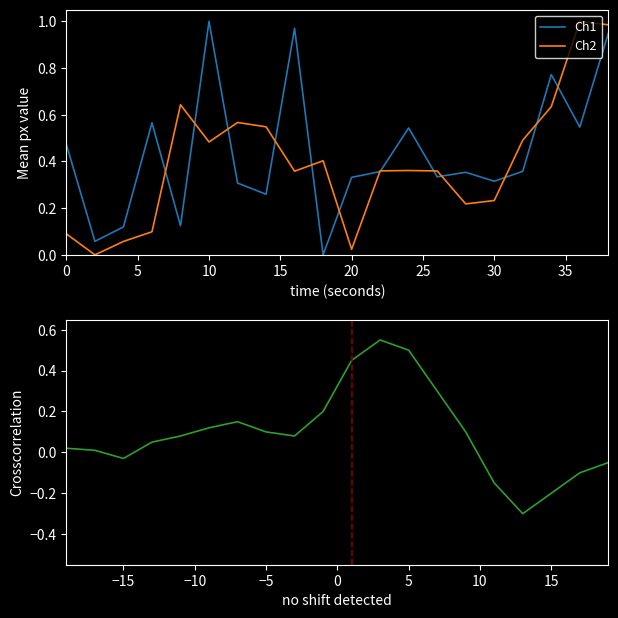

Which series has the widest spread of values?

Ch1